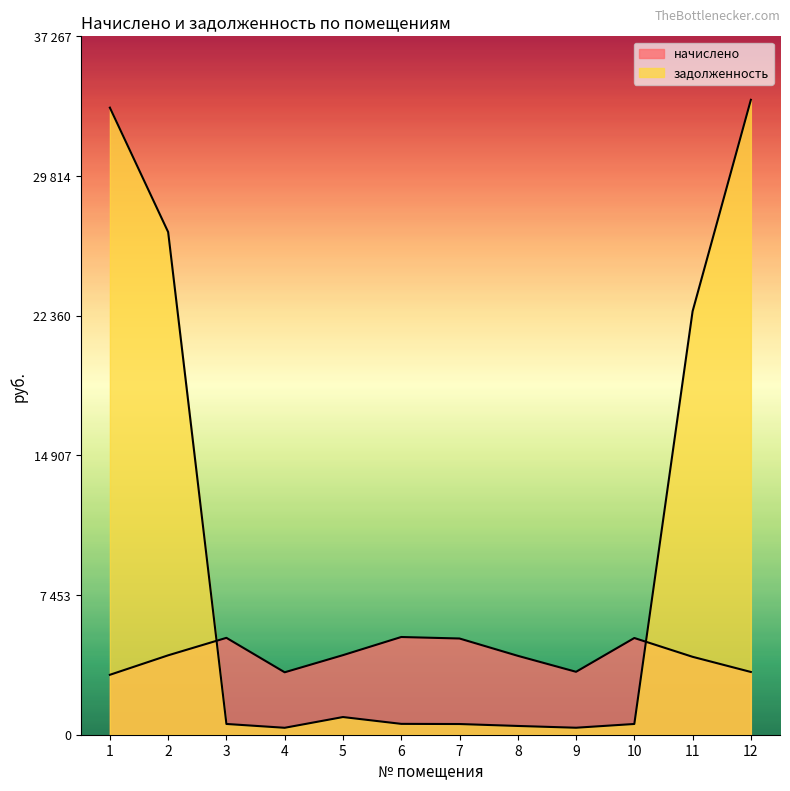

Read the начислено value at 1.

3197.9